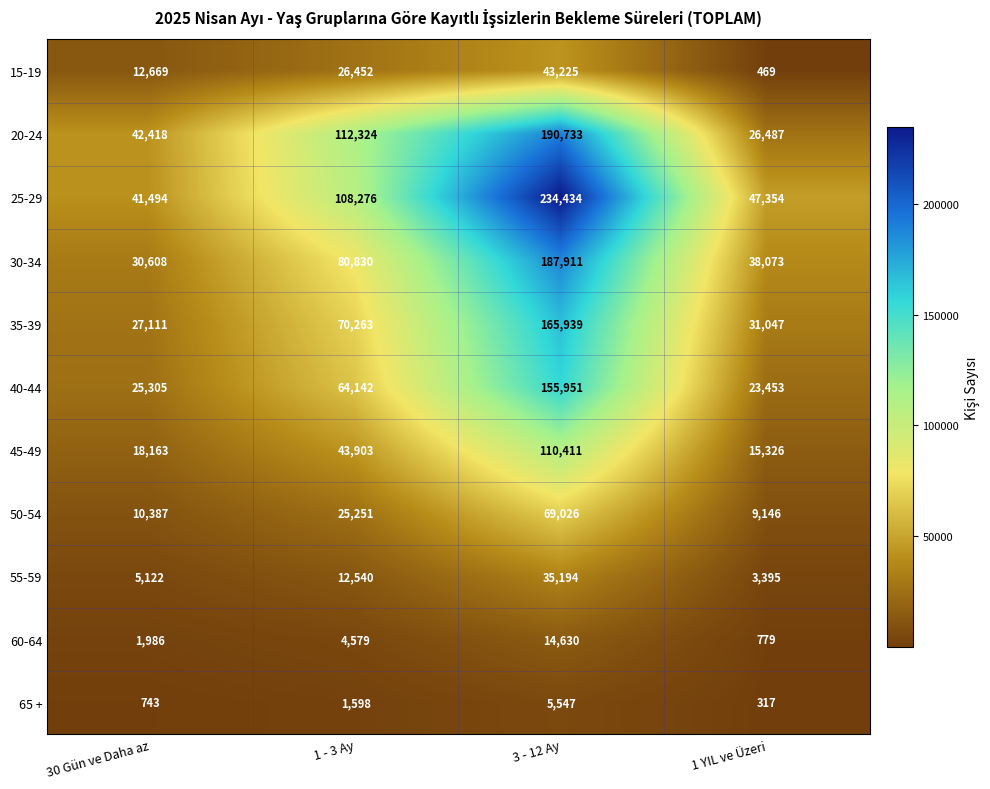

At which category does the chart reach its peak across all series?

3 - 12 Ay